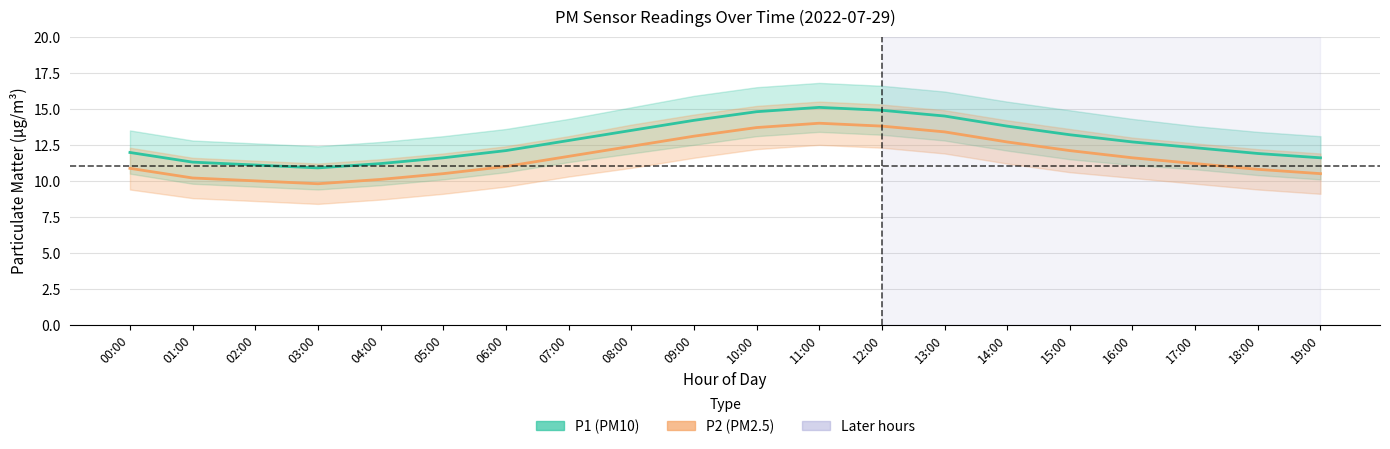

What is the label of the 15th point from the right?

05:00